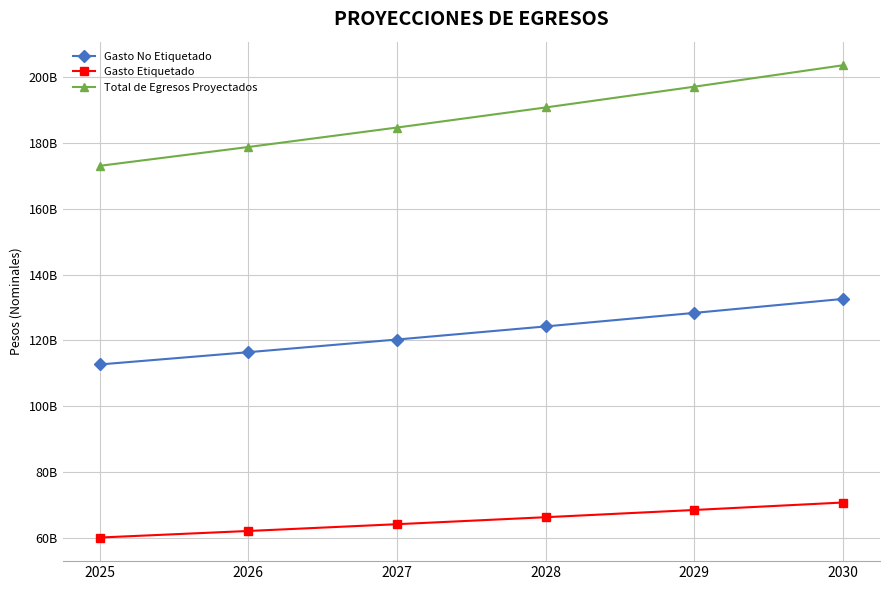

What is the smallest value displayed?

60238435971.0